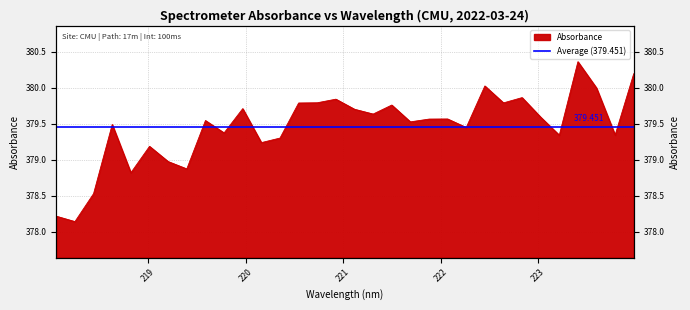

Approximately how many times larger is the value at 223.7895 compared to 219.0156?

1.0